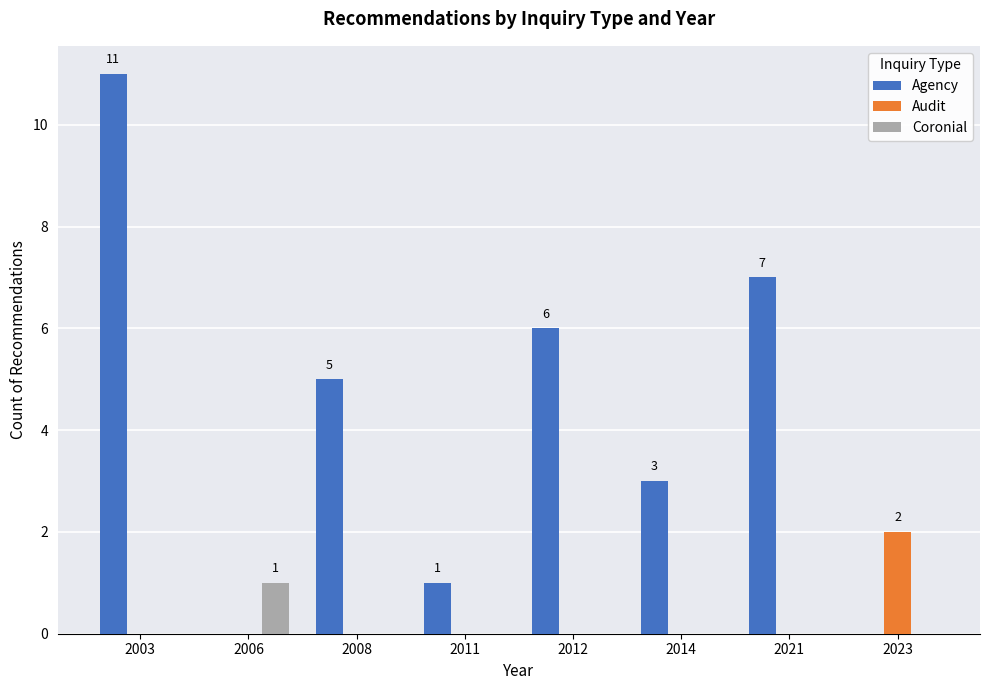

The Coronial series shows 0 at 2003. True or false?

True